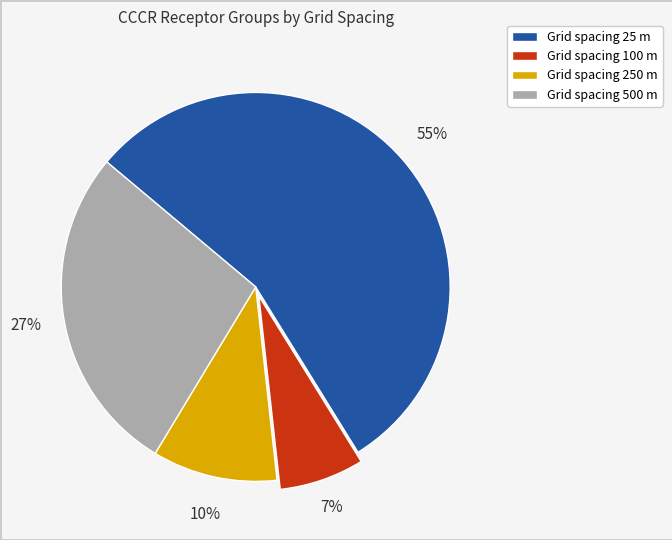

To the nearest percent, what is the difference between the largest and smallest slice percentages?

48%